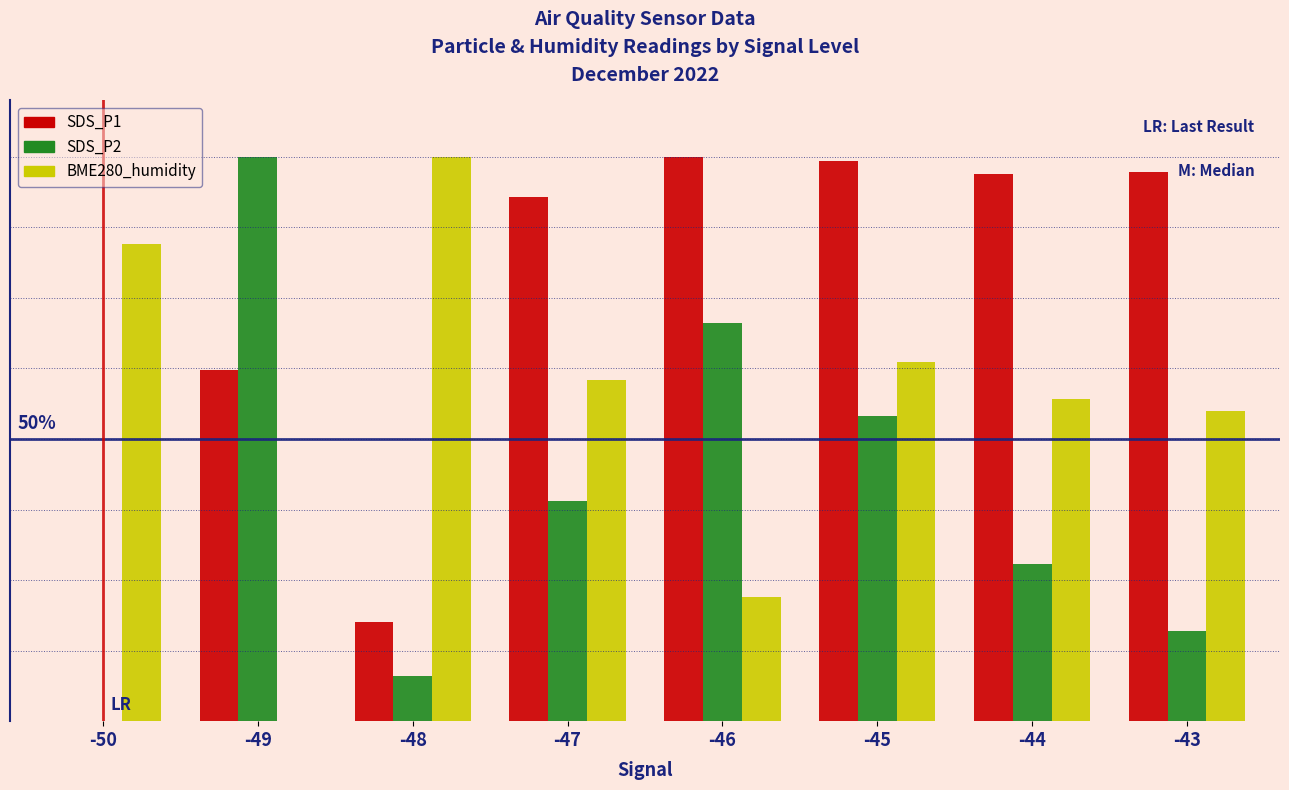

What are all the series names shown in the legend?

SDS_P1, SDS_P2, BME280_humidity